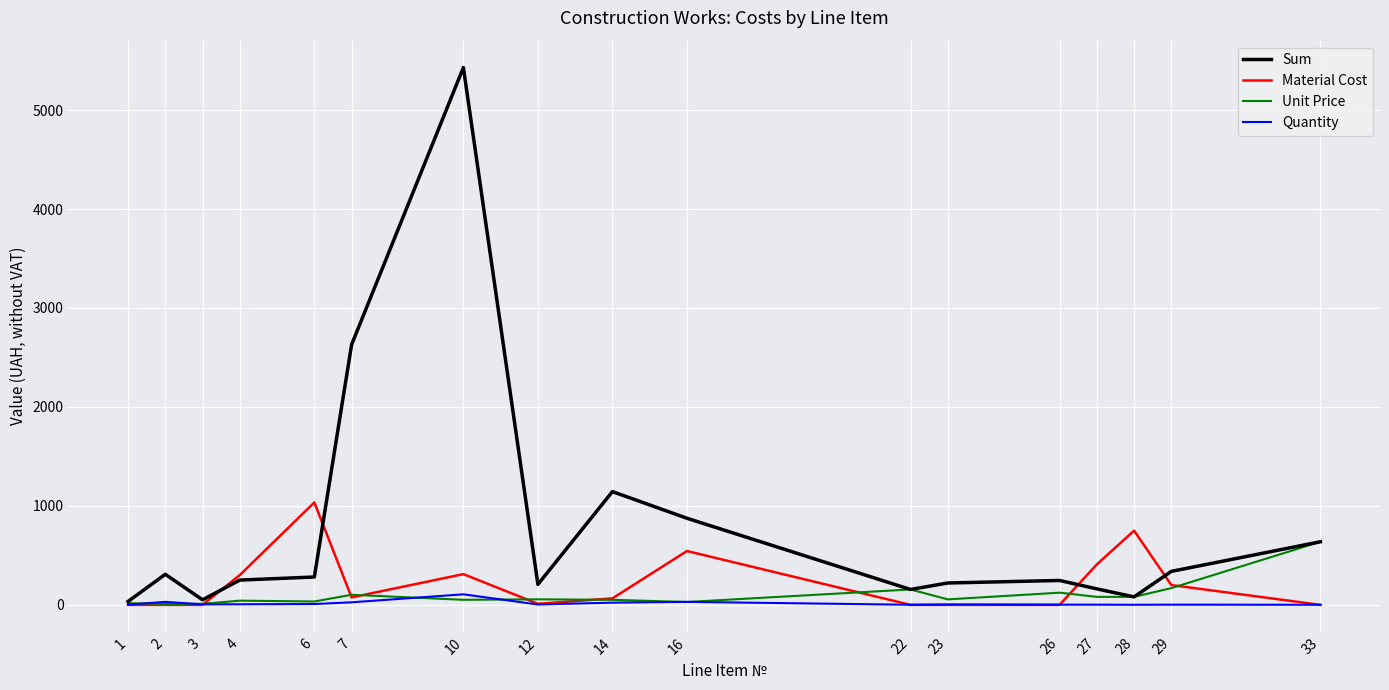

At which category is the sum across all series the highest?

10